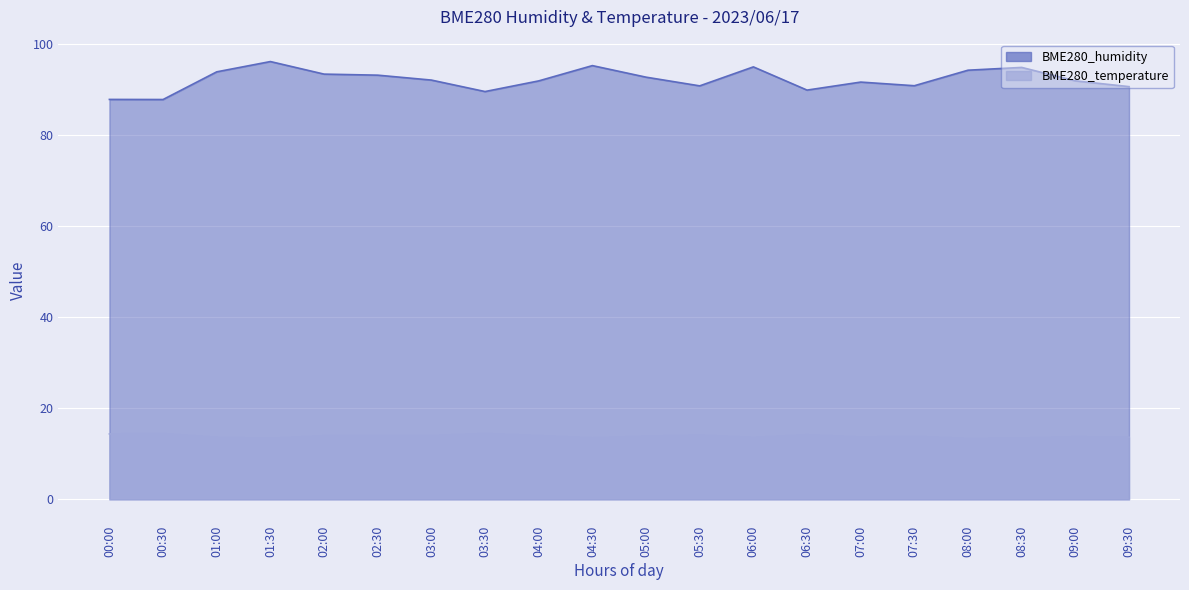

What is the minimum value for BME280_humidity?

87.8